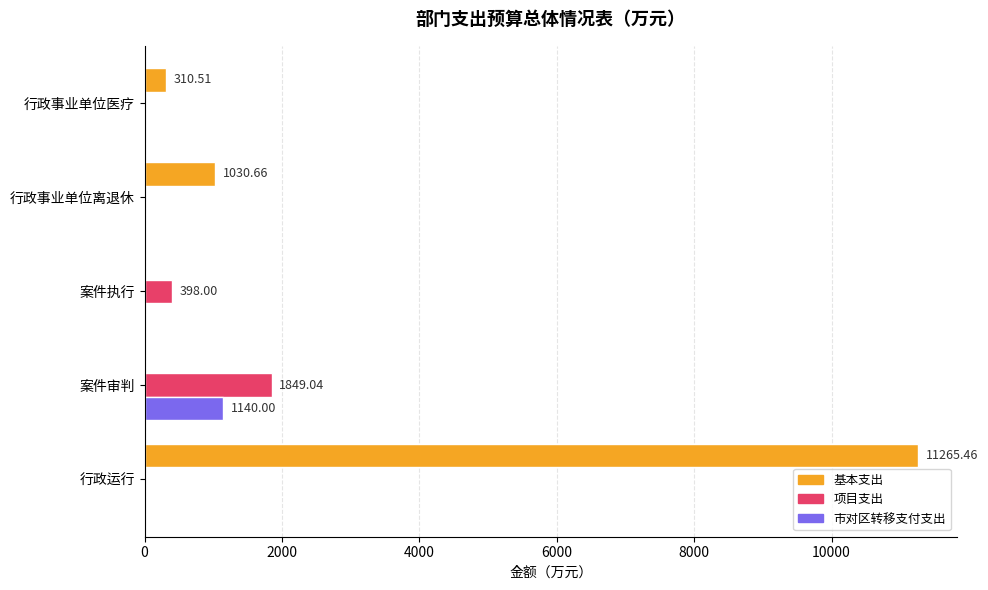

What is the sum of all 基本支出 values?

12606.6